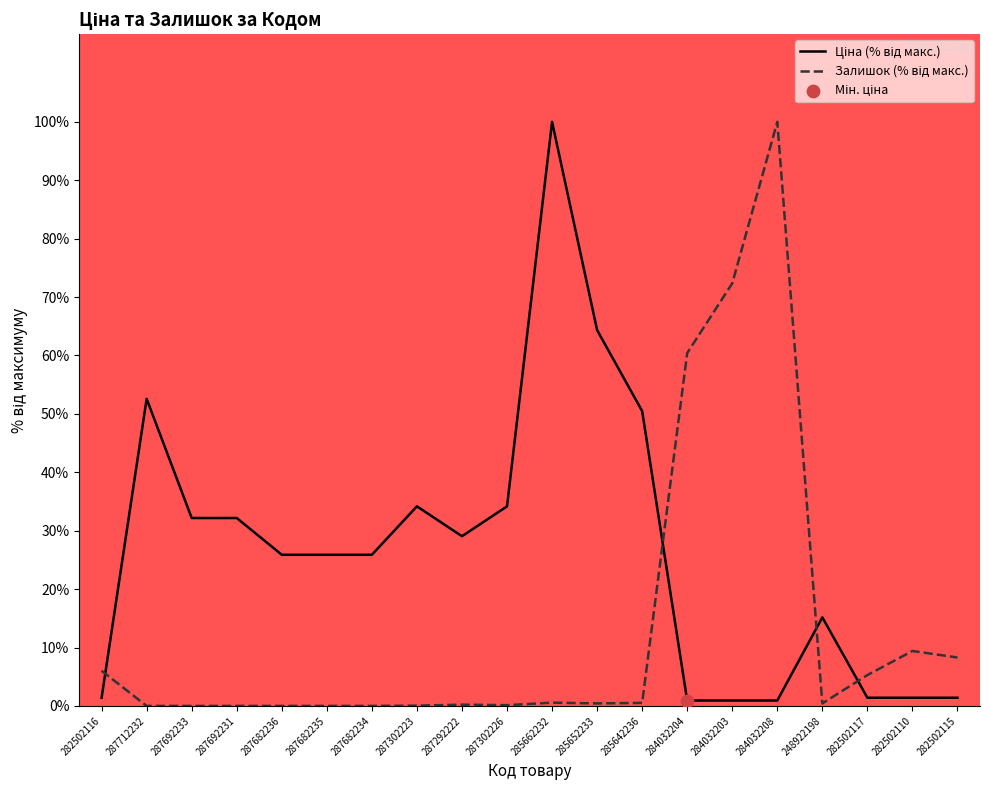

What is the total value across all series at 287692231?

32.2